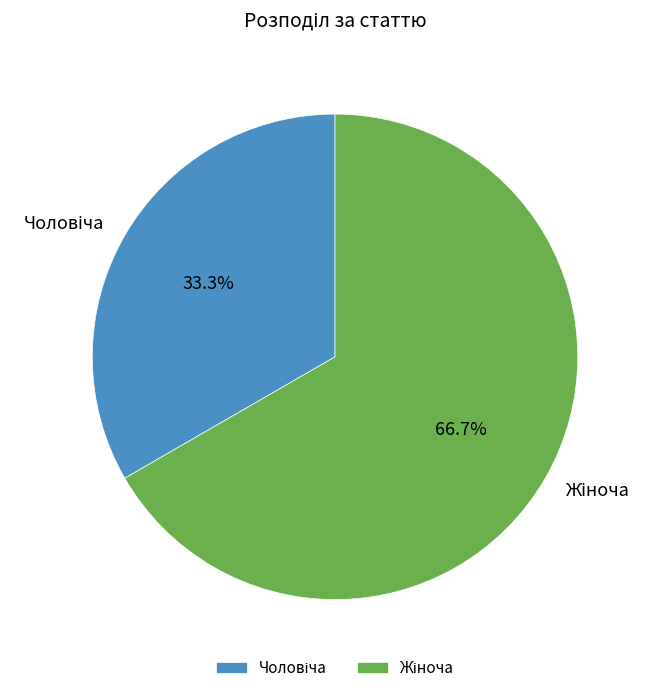

To the nearest percent, what is the difference between the largest and smallest slice percentages?

33%